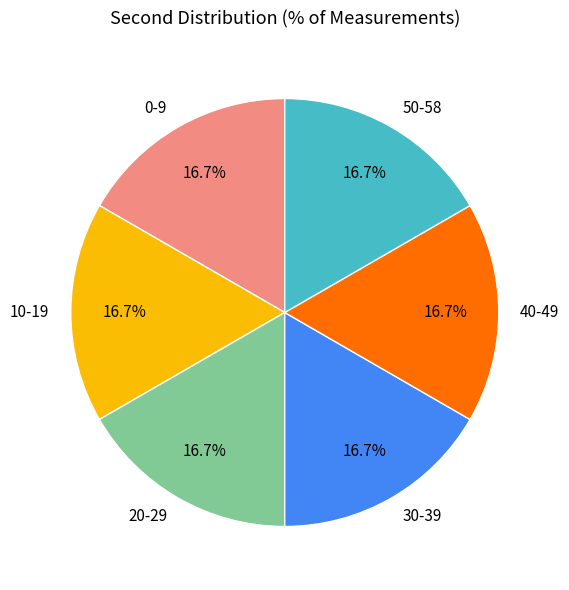

Is 40-49 the majority of the pie?

No